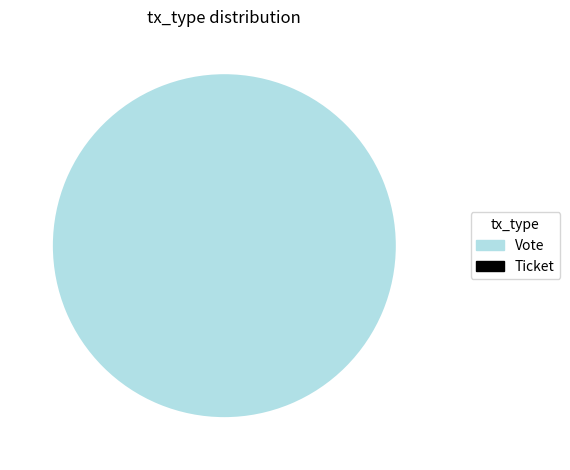

What is the change in value from Vote to Ticket?

-1